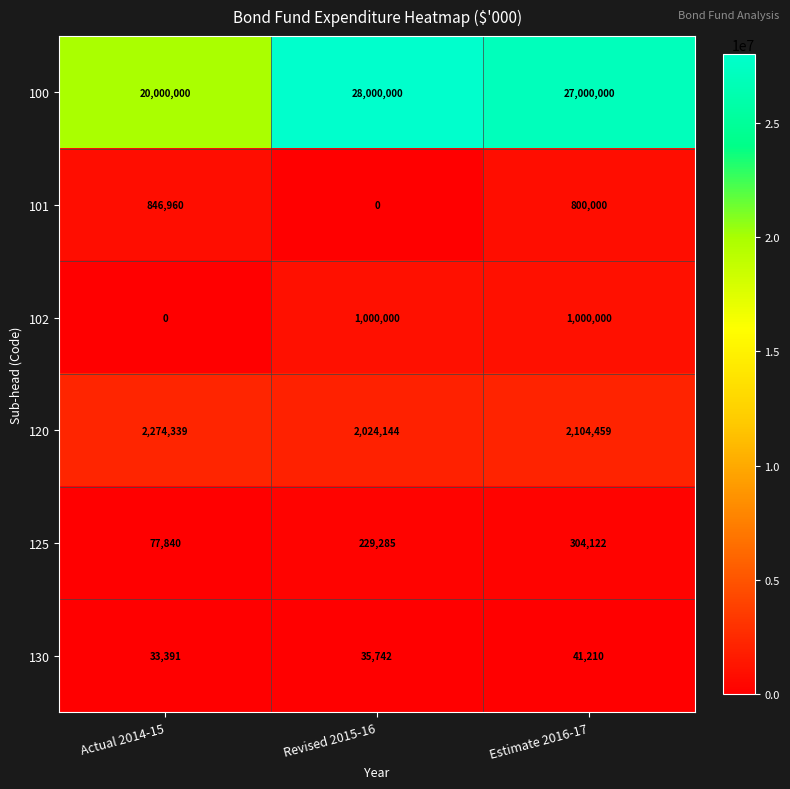

At Actual 2014-15, list the series in order from largest to smallest.

100, 120, 101, 125, 130, 102